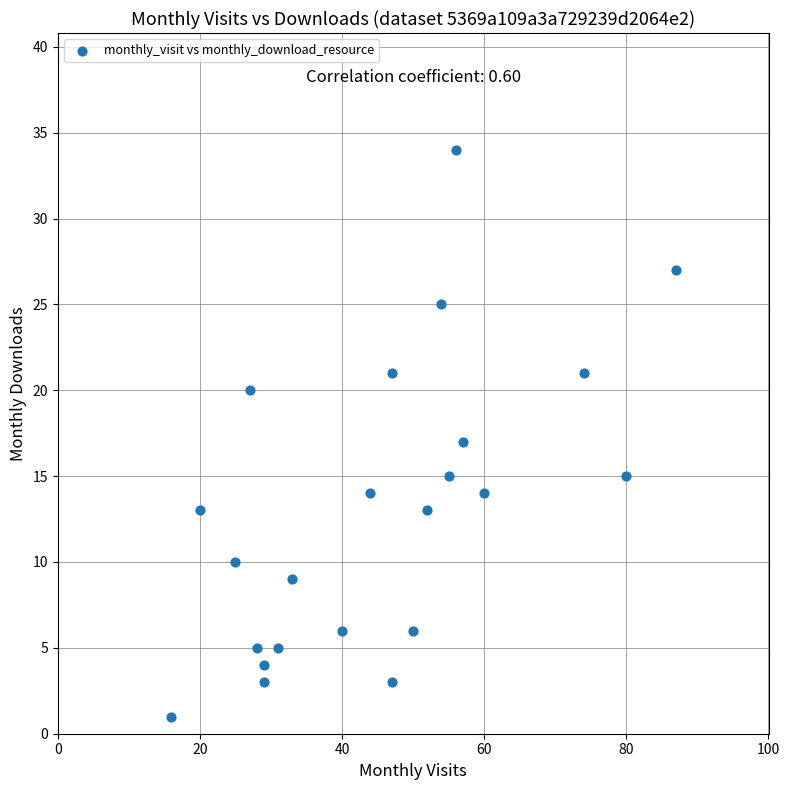

What is the range of X values (max minus min)?

71